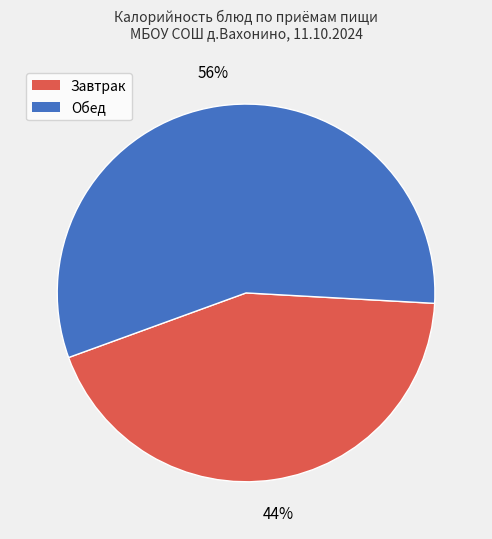

Is there any slice that represents more than half of the pie?

Yes